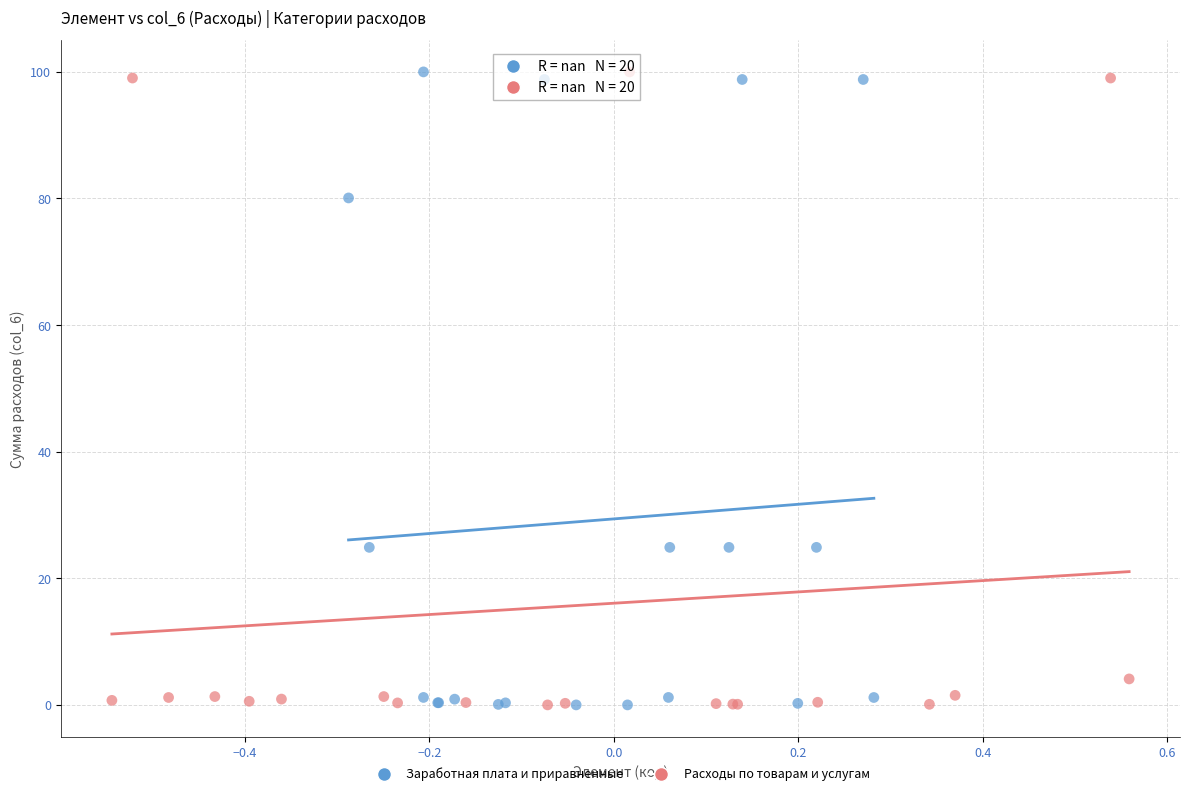

What are all the series names shown in the legend?

Заработная плата и приравненные, Расходы по товарам и услугам